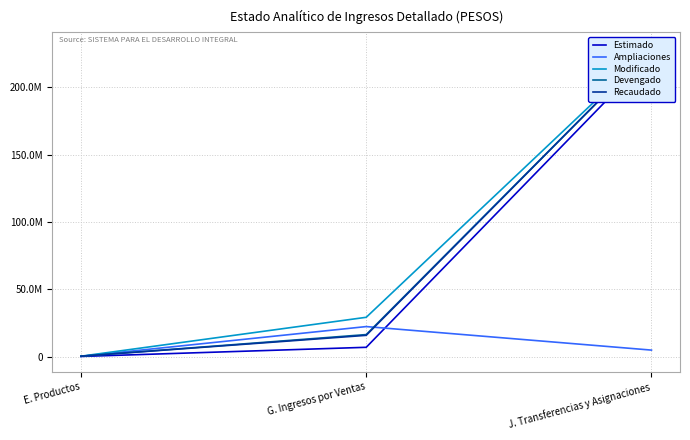

Reading left to right, list all the values displayed in this chart.

Estimado: E. Productos=98400.0	G. Ingresos por Ventas=6901396.8	J. Transferencias y Asignaciones=224756390.0
Ampliaciones: E. Productos=182912.2	G. Ingresos por Ventas=22303625.7	J. Transferencias y Asignaciones=4816306.0
Modificado: E. Productos=281312.2	G. Ingresos por Ventas=29205022.5	J. Transferencias y Asignaciones=229572696.0
Devengado: E. Productos=281131.5	G. Ingresos por Ventas=16359620.9	J. Transferencias y Asignaciones=229536696.0
Recaudado: E. Productos=281131.5	G. Ingresos por Ventas=15797602.3	J. Transferencias y Asignaciones=229536696.0